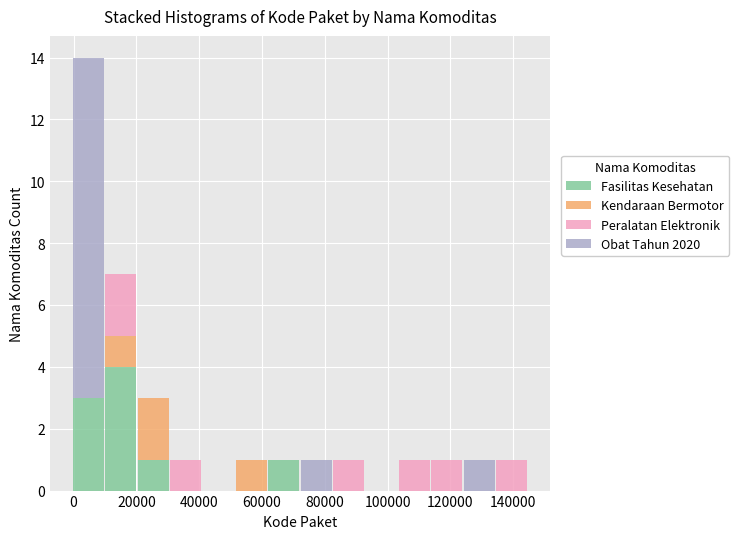

Reading left to right, transcribe this chart: for each stacked bar, give the range it covers on the x-axis and its total height. Neither the bar edges nor the heights are printed on the chart, so give them approximately, as read against the axes.

0 to 10000: 14
10000 to 20000: 7
20000 to 30000: 3
30000 to 40000: 1
40000 to 52000: 0
52000 to 62000: 1
62000 to 72000: 1
72000 to 82000: 1
82000 to 92000: 1
92000 to 104000: 0
104000 to 114000: 1
114000 to 124000: 1
124000 to 134000: 1
134000 to 144000: 1